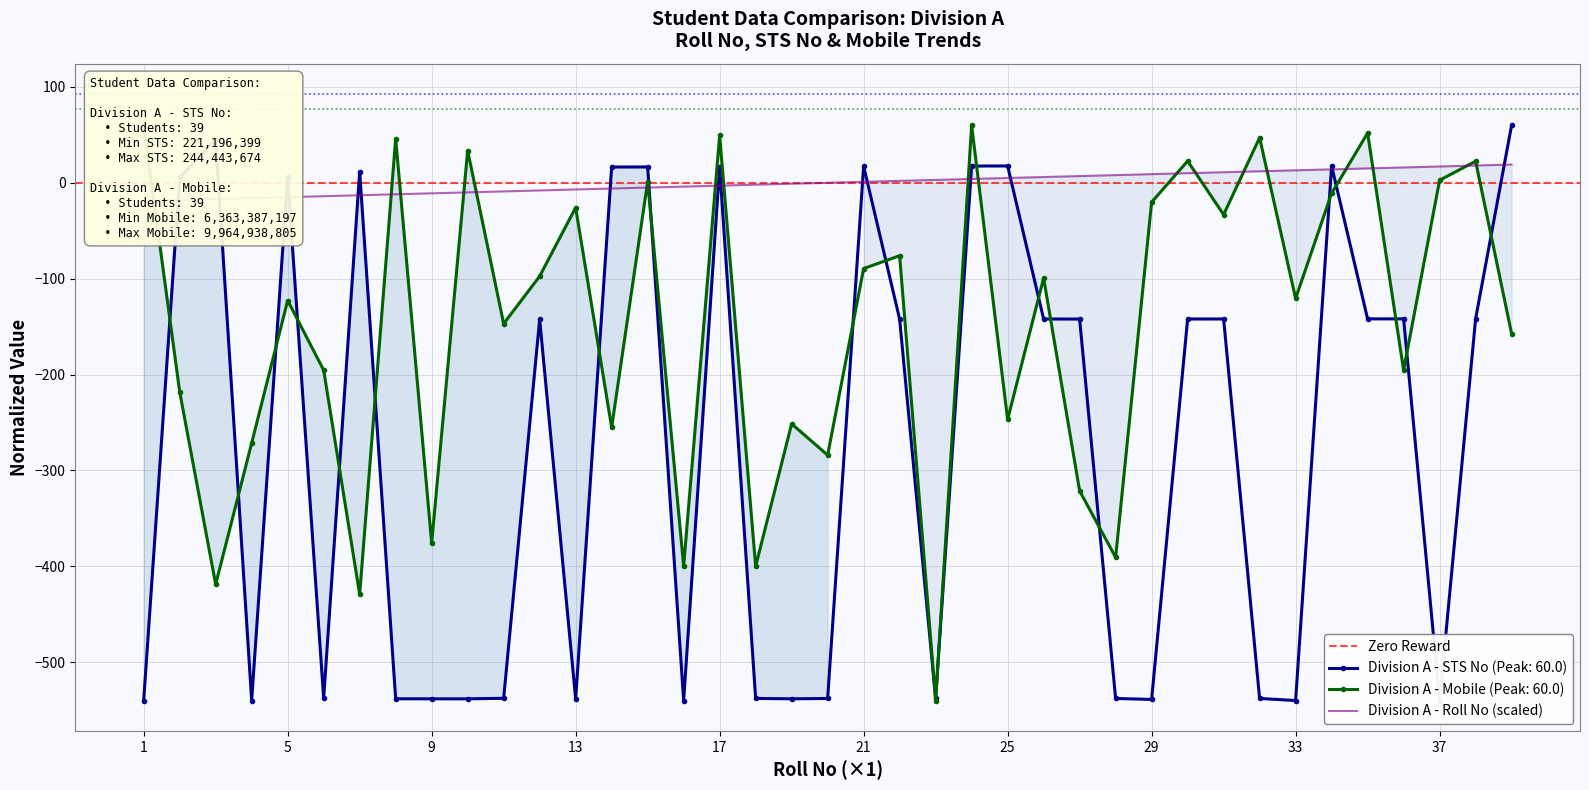

How many categories are shown in the chart?

39